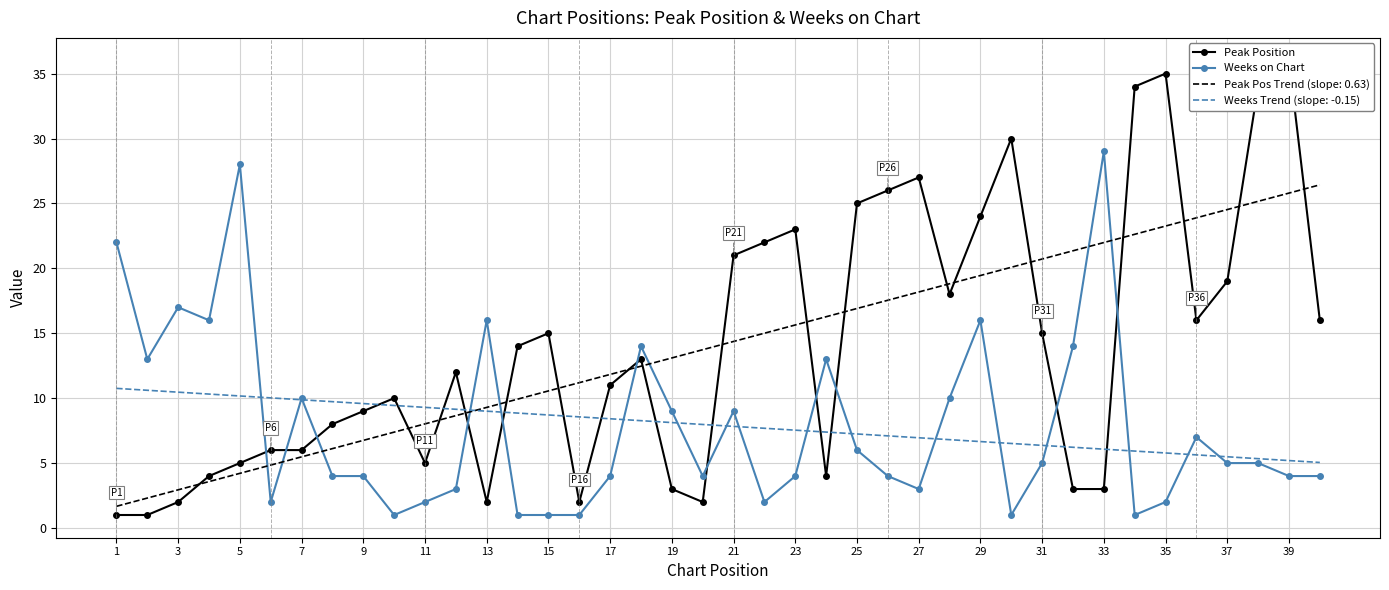

The value of Peak Pos Trend (slope: 0.63) at 23 is 15.6. True or false?

True